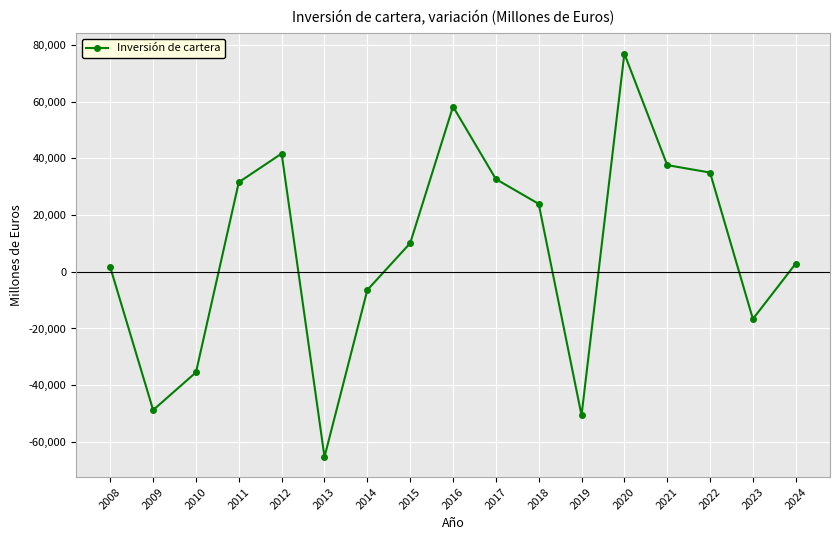

Reading left to right, what are all the values shown in this chart?

1534	-48766	-35467	31573	41671	-65277	-6424	10080	58249	32683	23940	-50608	76919	37607	34980	-16648	2890